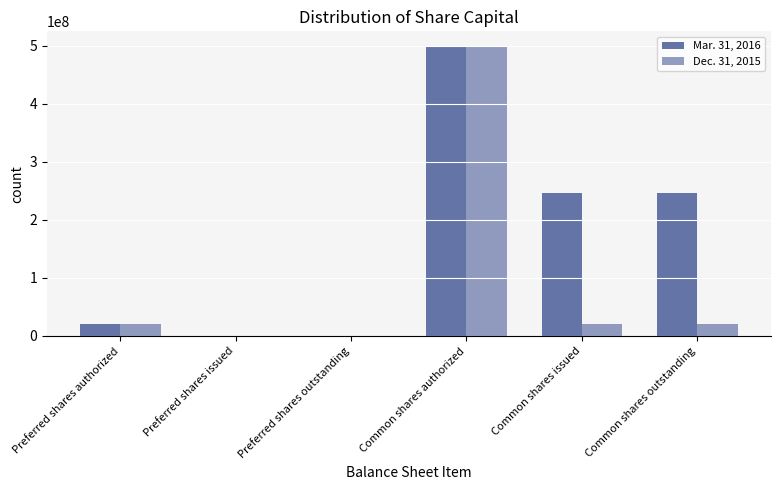

Reading right to left, extract all data points from this chart.

Mar. 31, 2016: Common shares outstanding=247207994	Common shares issued=247207994	Common shares authorized=500000000	Preferred shares outstanding=0	Preferred shares issued=0	Preferred shares authorized=20000000
Dec. 31, 2015: Common shares outstanding=20500000	Common shares issued=20500000	Common shares authorized=500000000	Preferred shares outstanding=0	Preferred shares issued=0	Preferred shares authorized=20000000